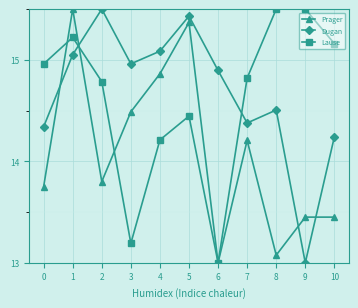

Does the chart have visible grid lines?

Yes